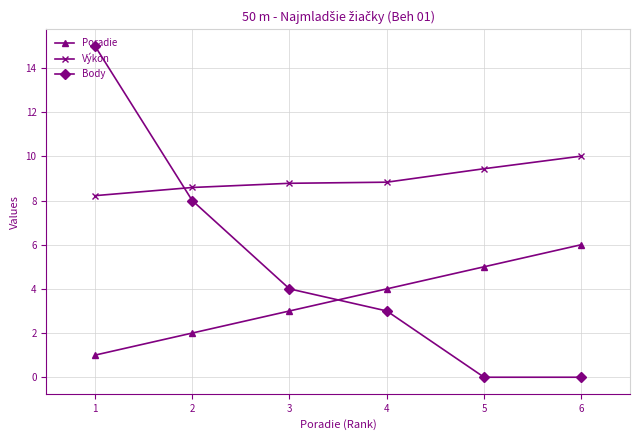

The value of Body at 5 is -10.1. True or false?

False